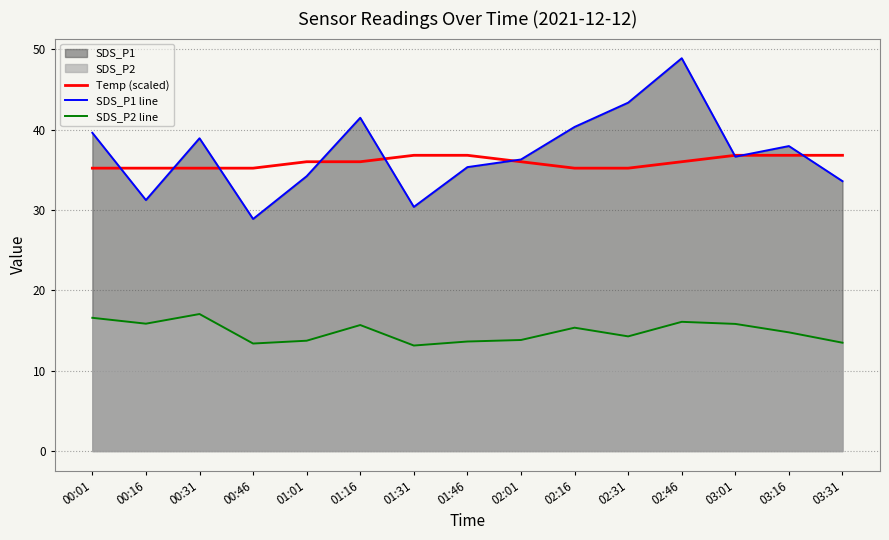

At which label does Temp (scaled) reach its peak?

01:31